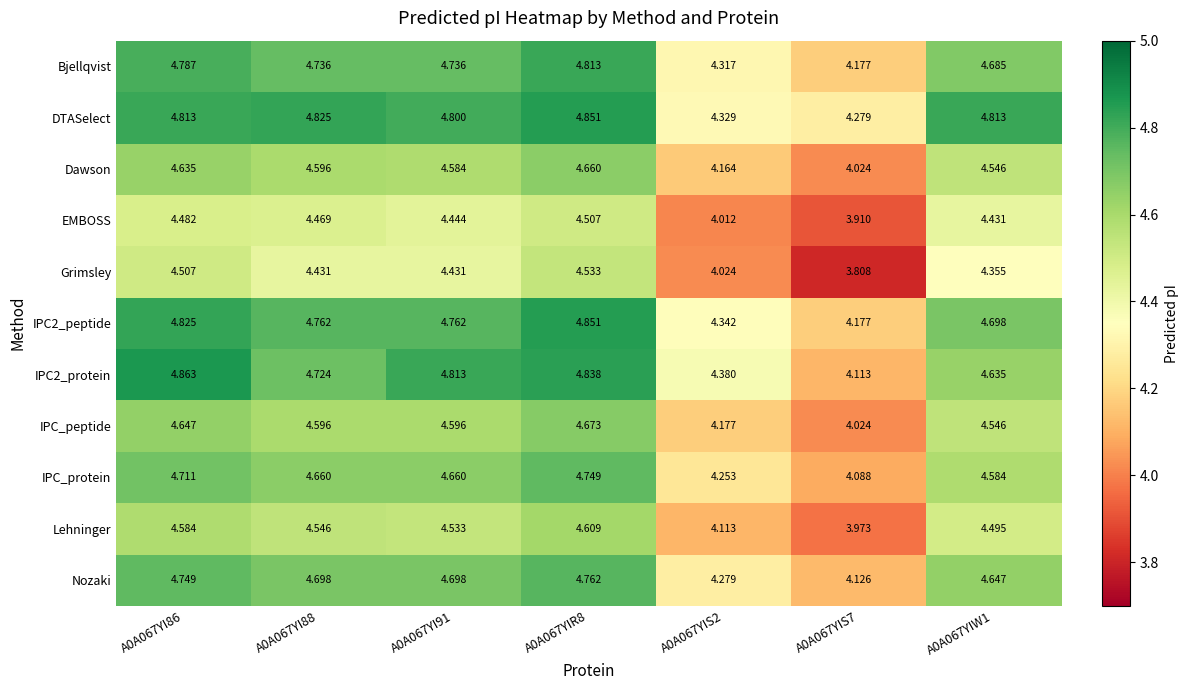

Which series has the largest total across all categories?

DTASelect